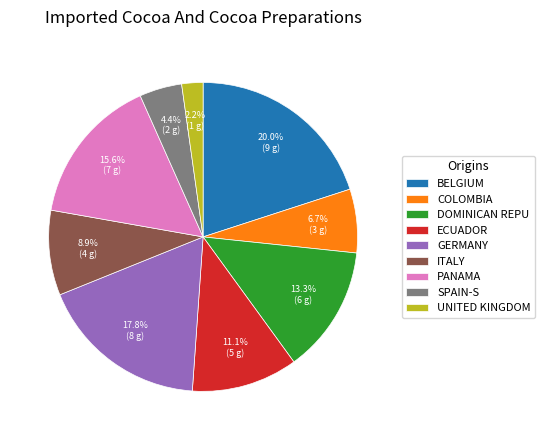

Which category has the biggest portion of the pie?

BELGIUM